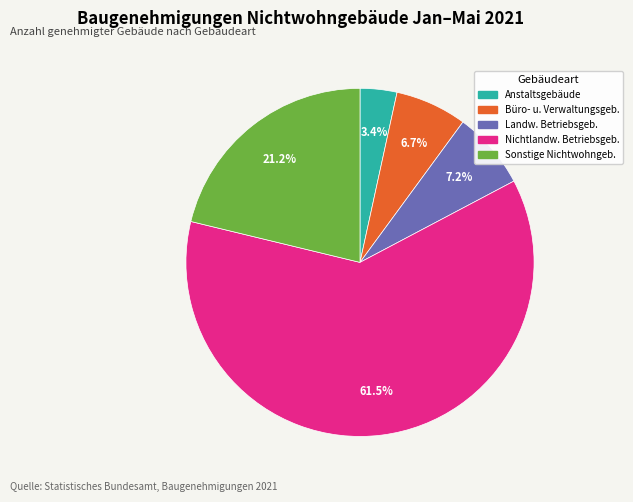

Is there any slice that represents more than half of the pie?

Yes